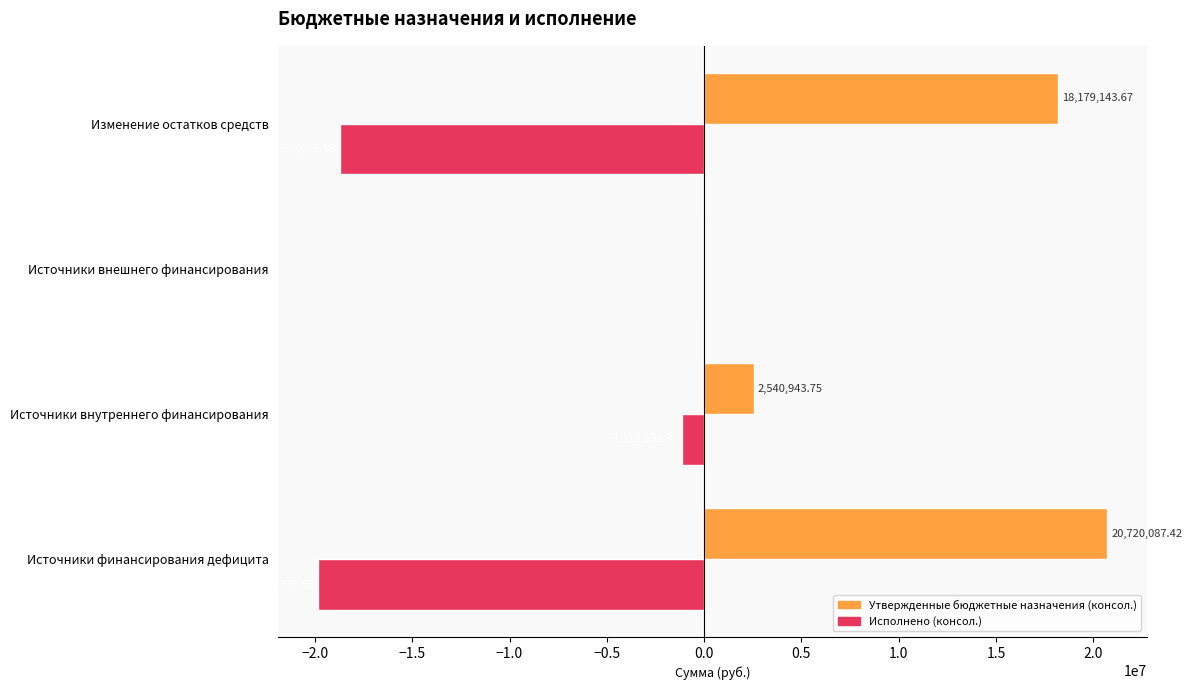

At which label does Утвержденные бюджетные назначения (консол.) reach its peak?

Источники финансирования дефицита